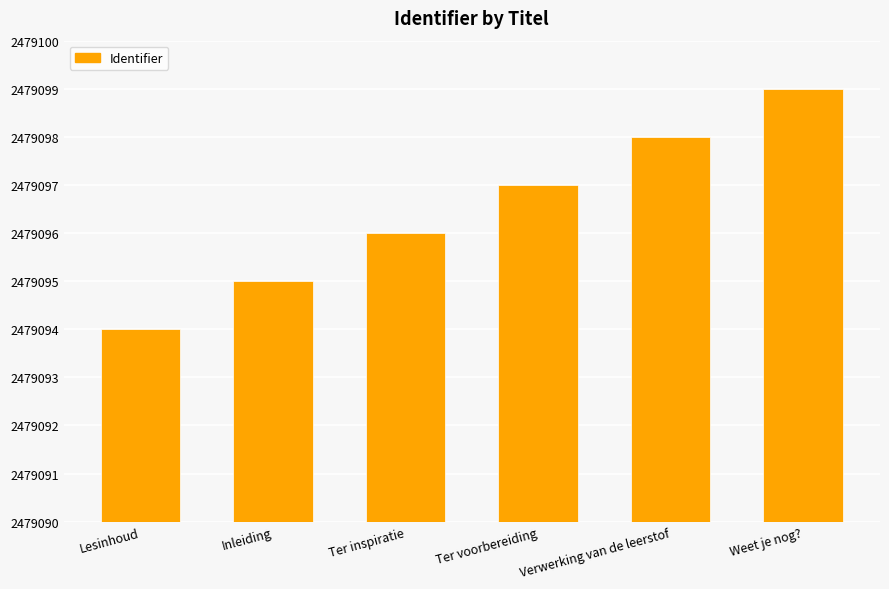

What is the label of the 2nd bar from the left?

Inleiding